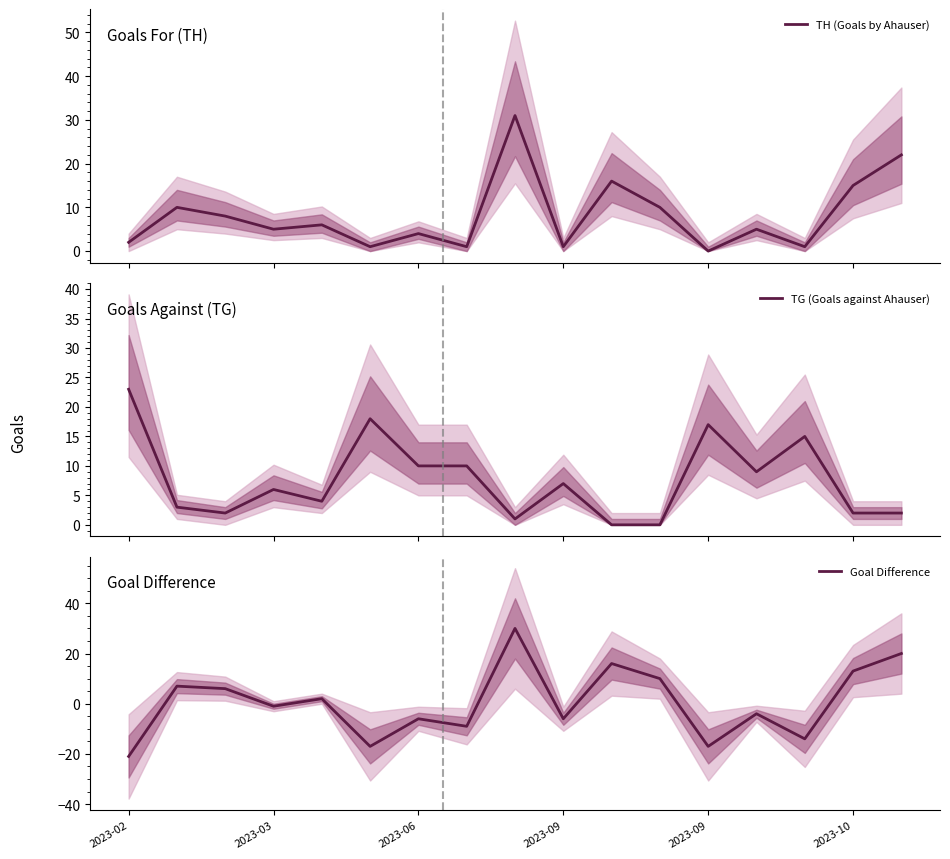

What is the maximum value for TH (Goals by Ahauser)?

31